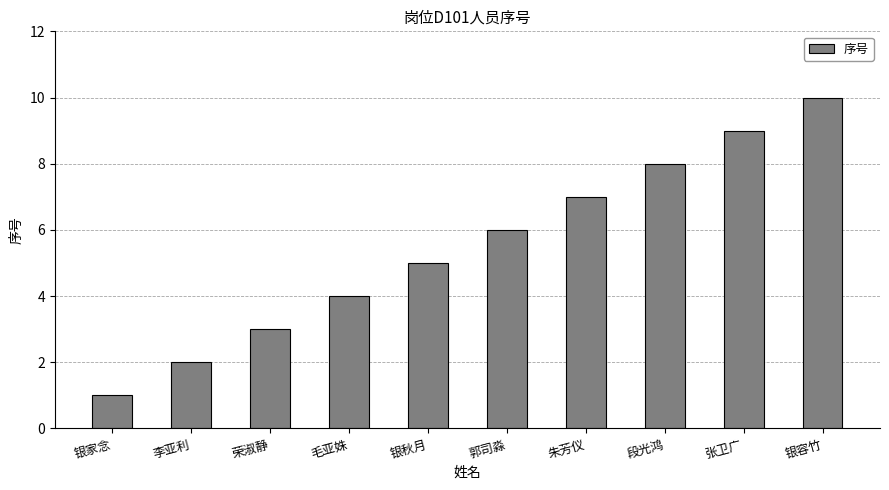

Reading right to left, list all the values displayed in this chart.

10	9	8	7	6	5	4	3	2	1